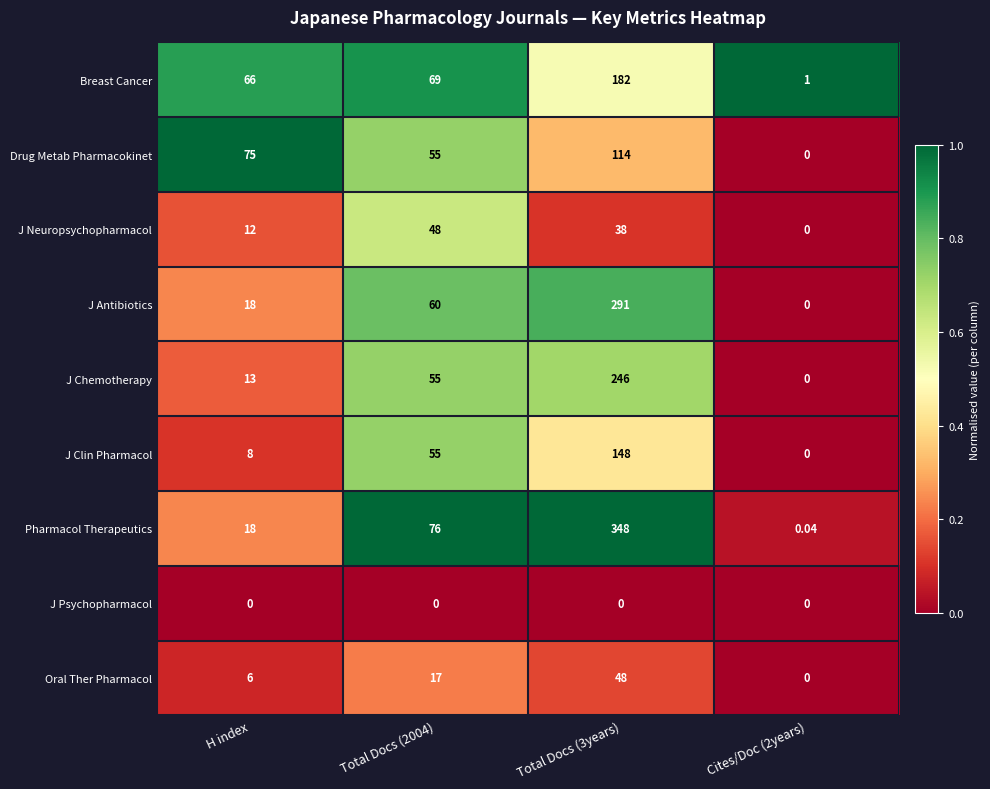

Which series has the largest total across all categories?

Pharmacol Therapeutics